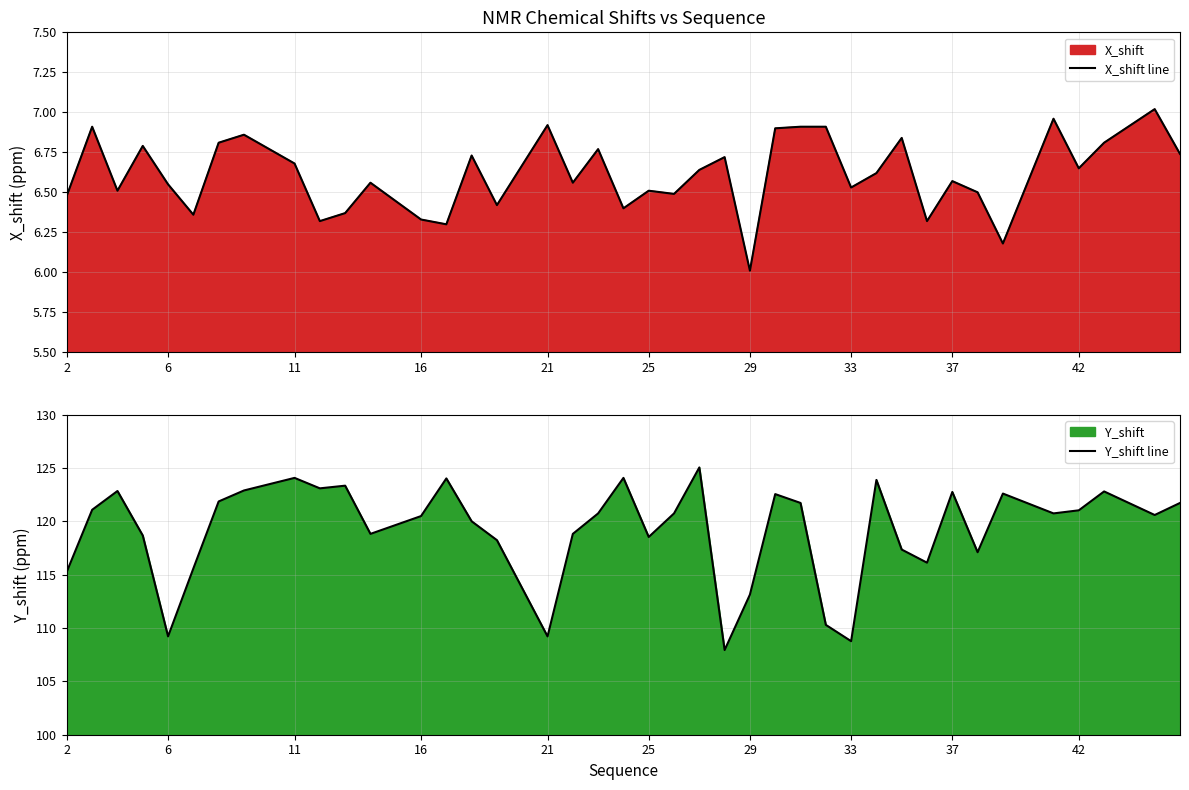

True or false: X_shift line has a value of 3.0 at 11.

False